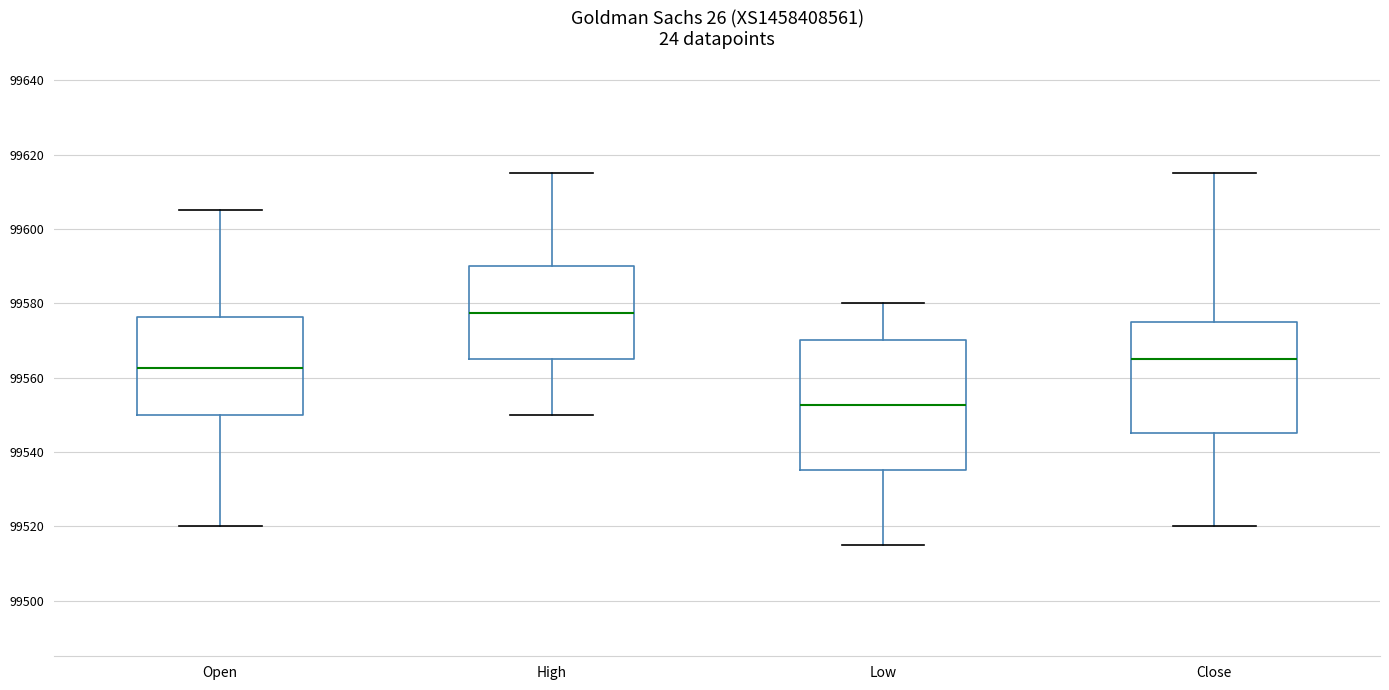

Which box has the highest median line?

High